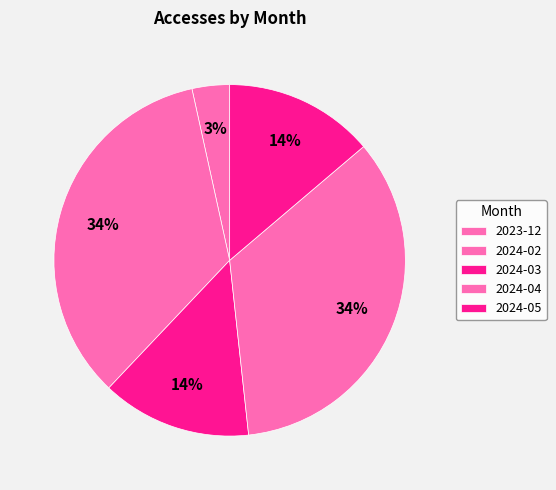

Count the number of slices in the pie.

5